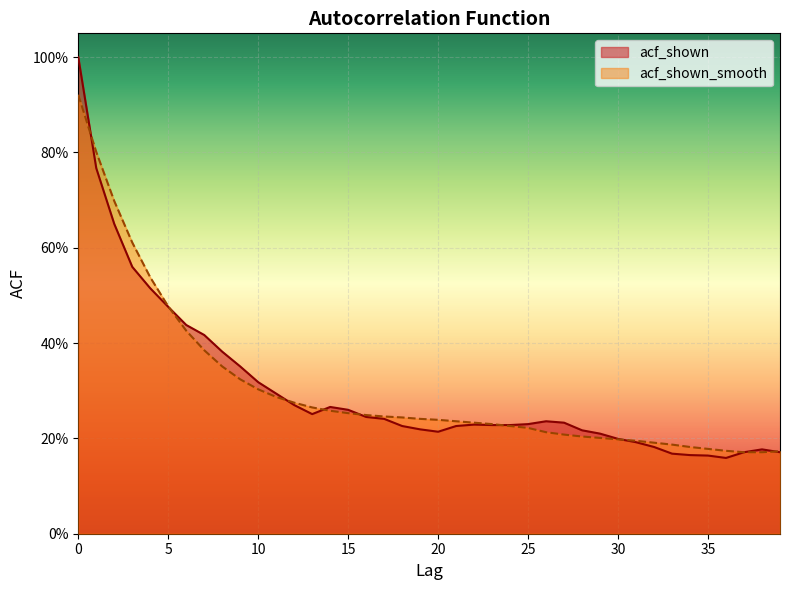

Reading right to left, list all the values displayed in this chart.

acf_shown: 0.2	0.2	0.2	0.2	0.2	0.2	0.2	0.2	0.2	0.2	0.2	0.2	0.2	0.2	0.2	0.2	0.2	0.2	0.2	0.2	0.2	0.2	0.2	0.2	0.3	0.3	0.3	0.3	0.3	0.3	0.4	0.4	0.4	0.4	0.5	0.5	0.6	0.7	0.8	1.0
acf_shown_smooth: 0.2	0.2	0.2	0.2	0.2	0.2	0.2	0.2	0.2	0.2	0.2	0.2	0.2	0.2	0.2	0.2	0.2	0.2	0.2	0.2	0.2	0.2	0.2	0.2	0.3	0.3	0.3	0.3	0.3	0.3	0.3	0.4	0.4	0.4	0.5	0.5	0.6	0.7	0.8	0.9